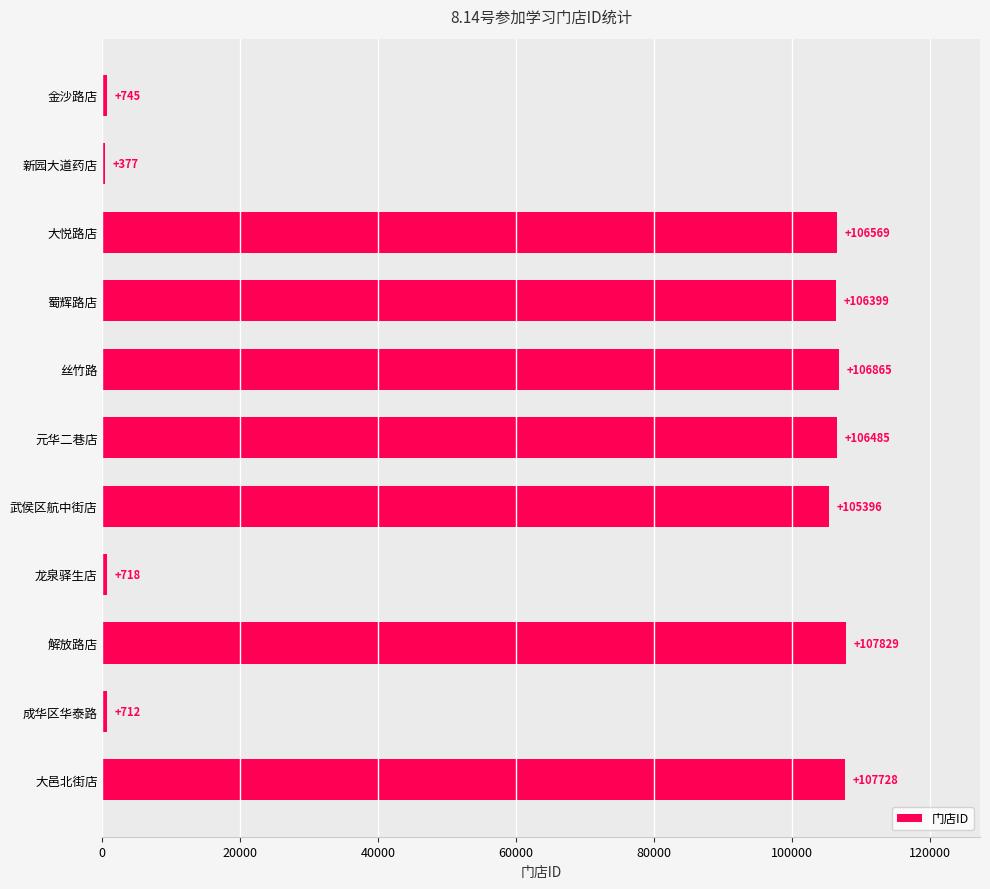

At which label is the value closest to 54103?

武侯区航中街店